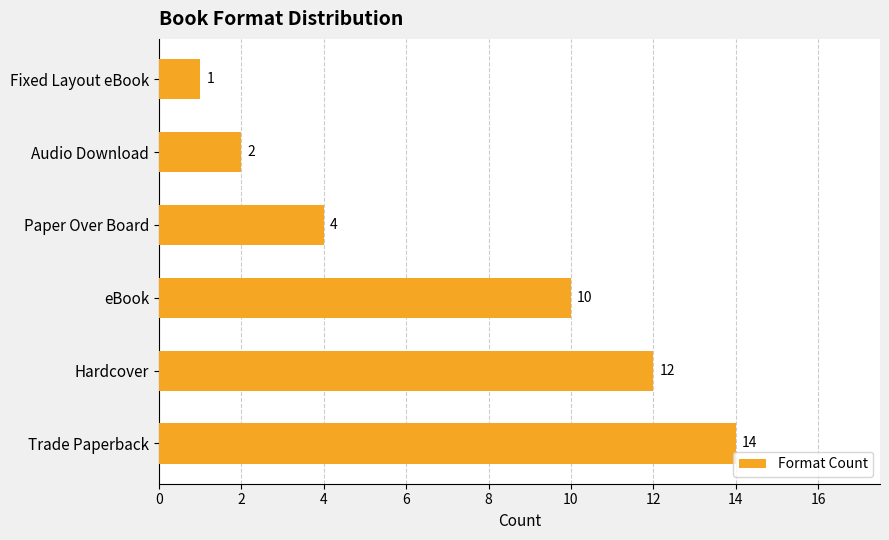

What is the smallest value displayed?

1